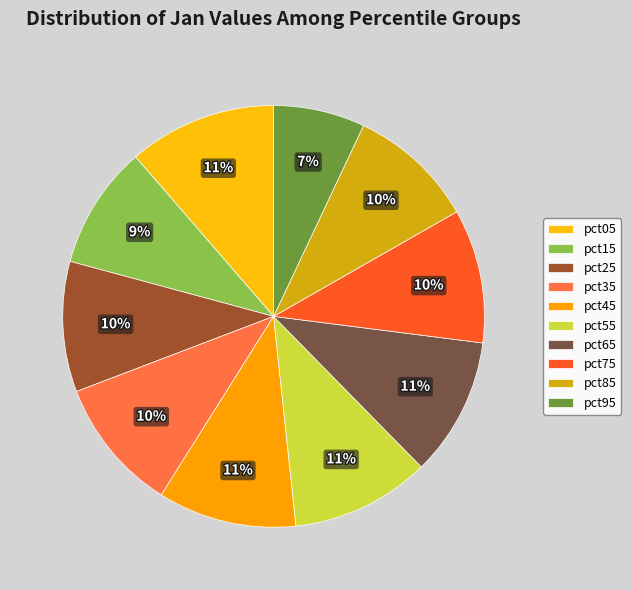

The pct25 slice represents 10% of the pie. True or false?

True